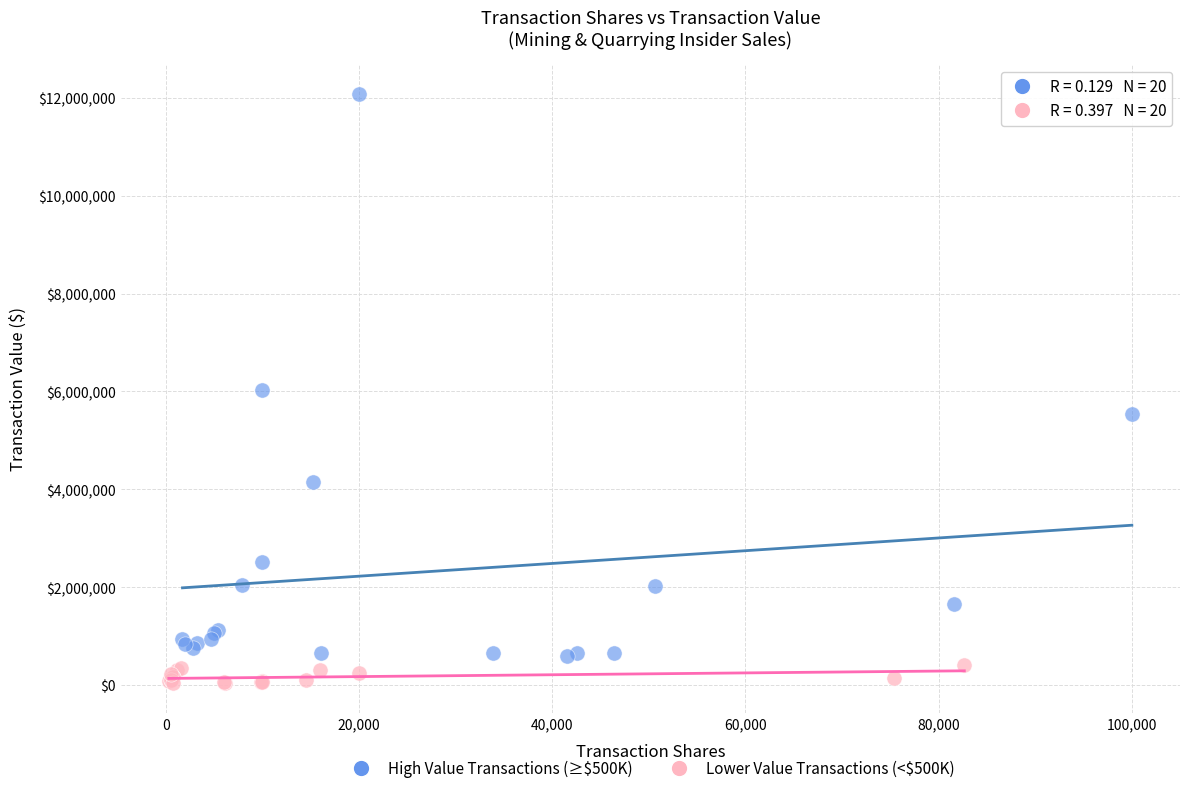

Which series contains the lowest Y value?

Lower Value Transactions (<$500K)